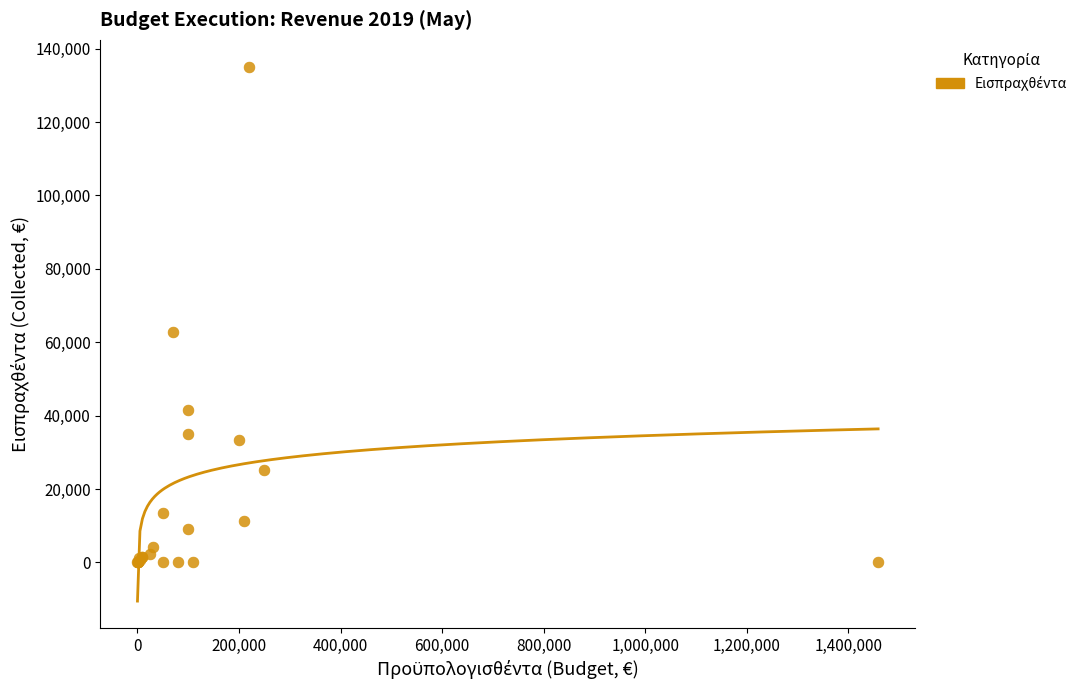

What Y value in the scatter plot is closest to 67546?

62673.7